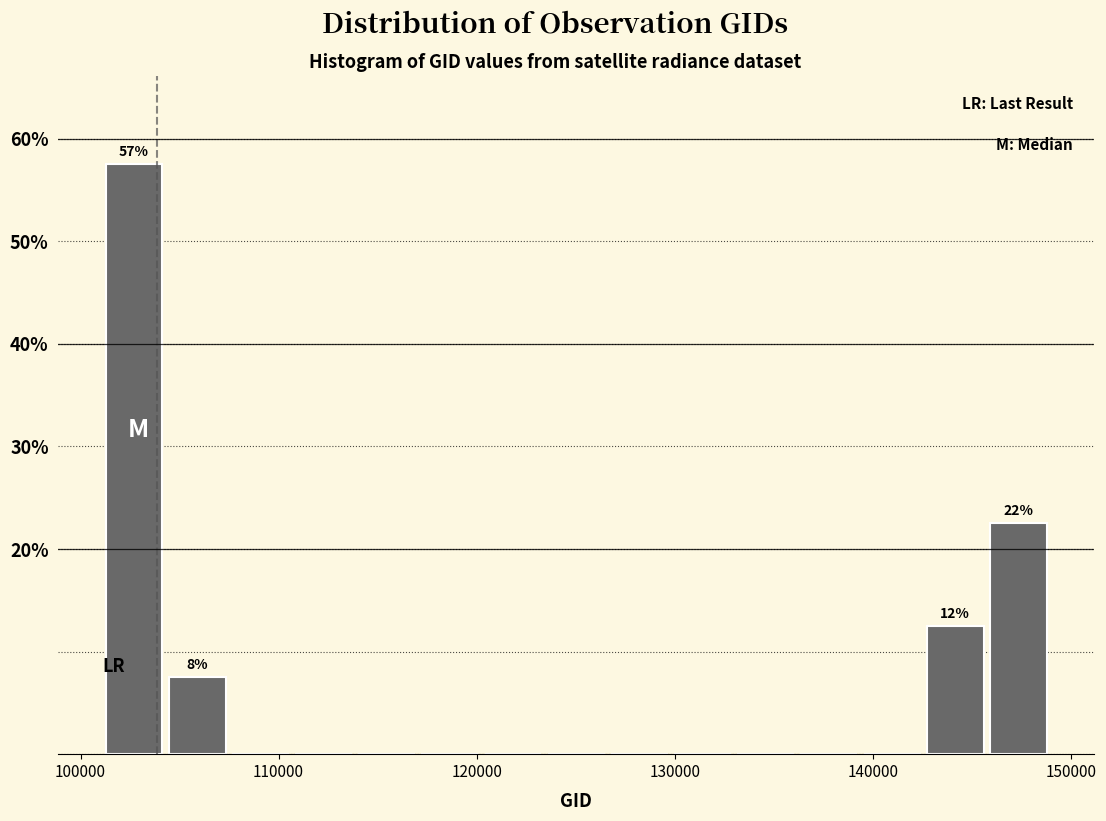

Read against the x-axis, roughly where is the centre of the tallest bar?

103000